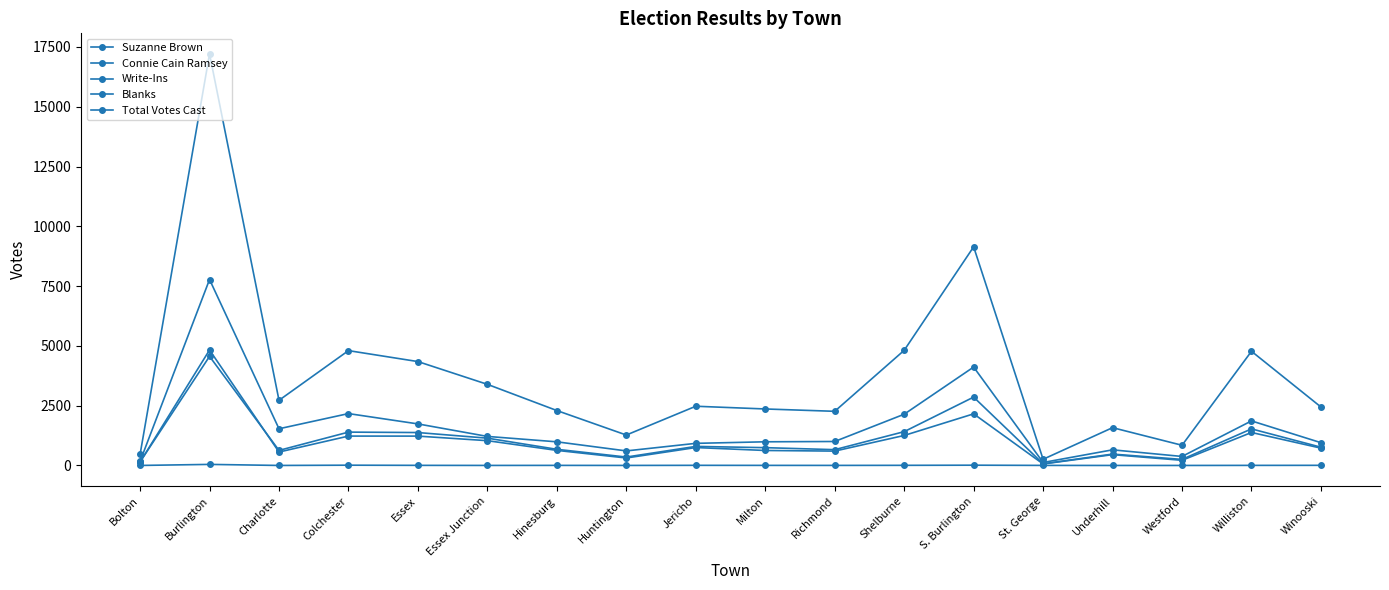

What is the greatest value displayed?

17210